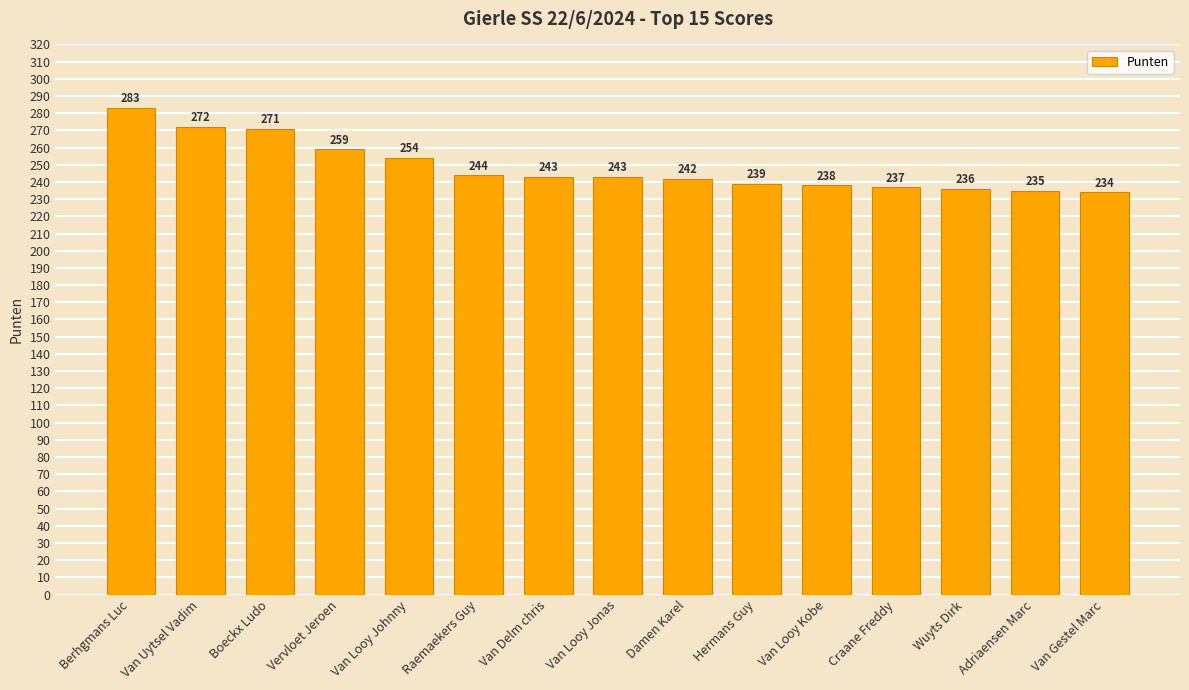

What is the value of the 6th bar from the left?

244